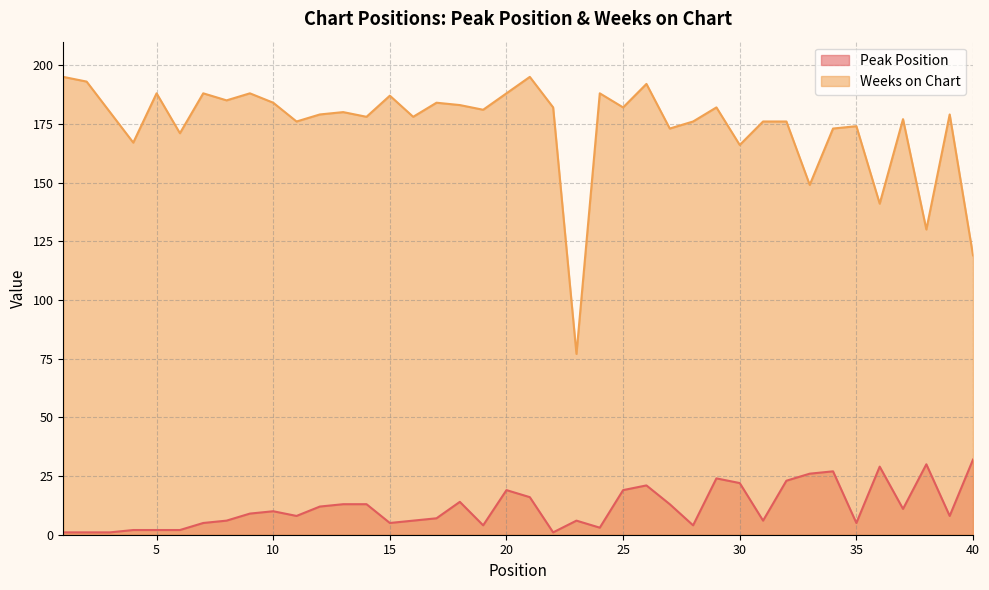

How many lines are shown in the chart?

2